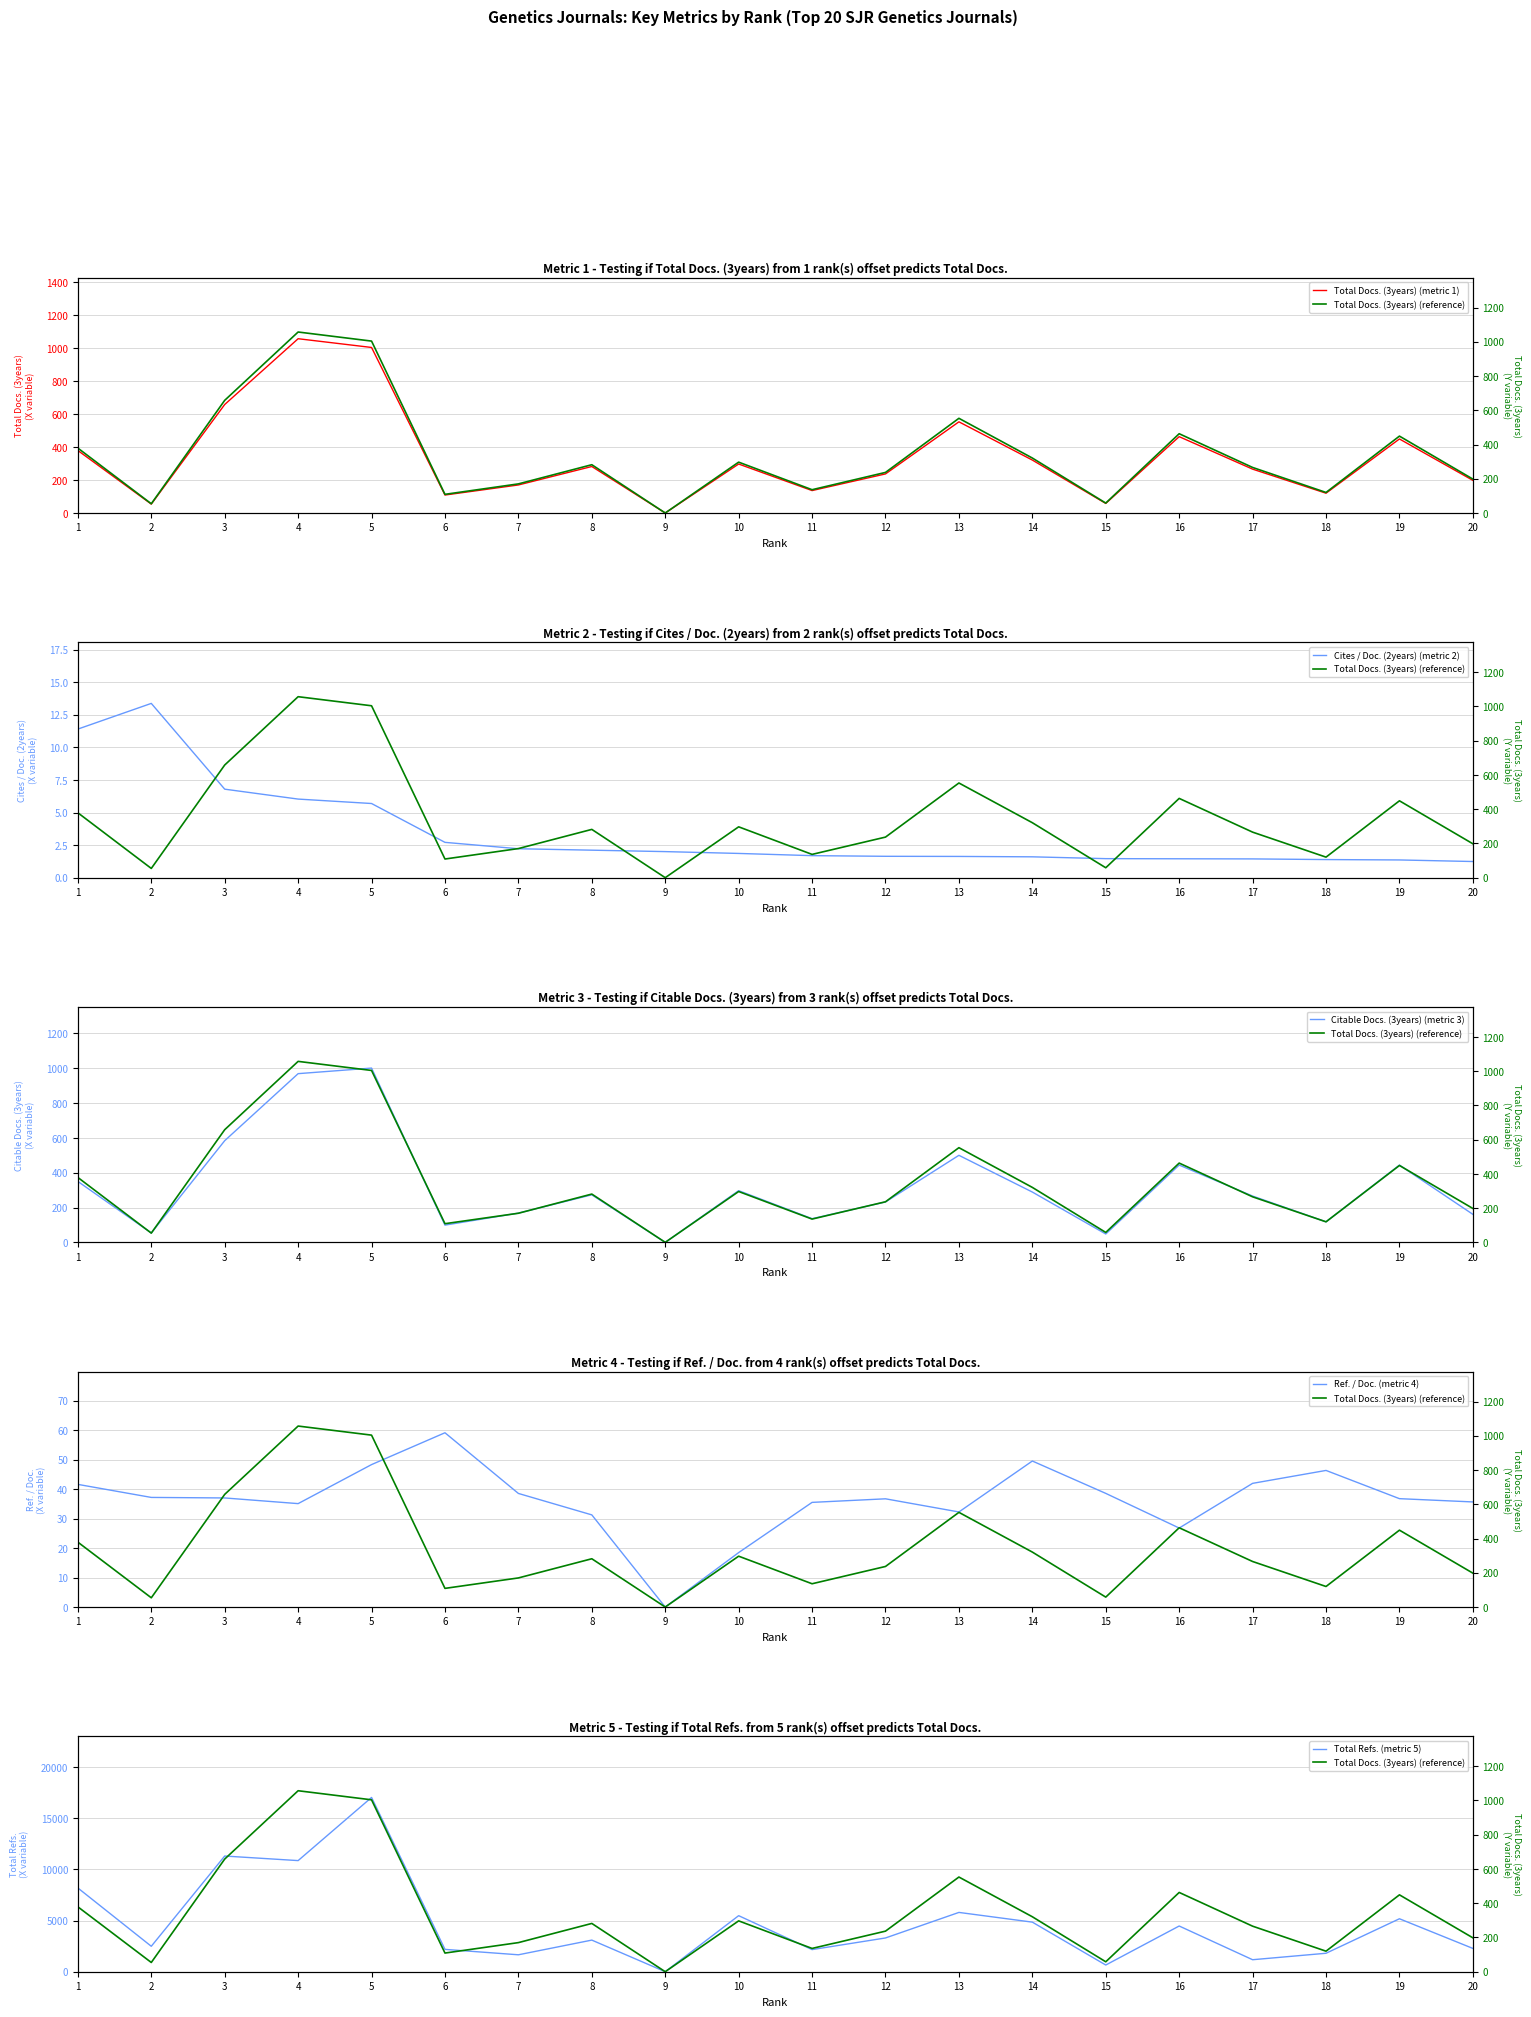

At which label is Total Docs. (3years) (reference) closest to 528?

13